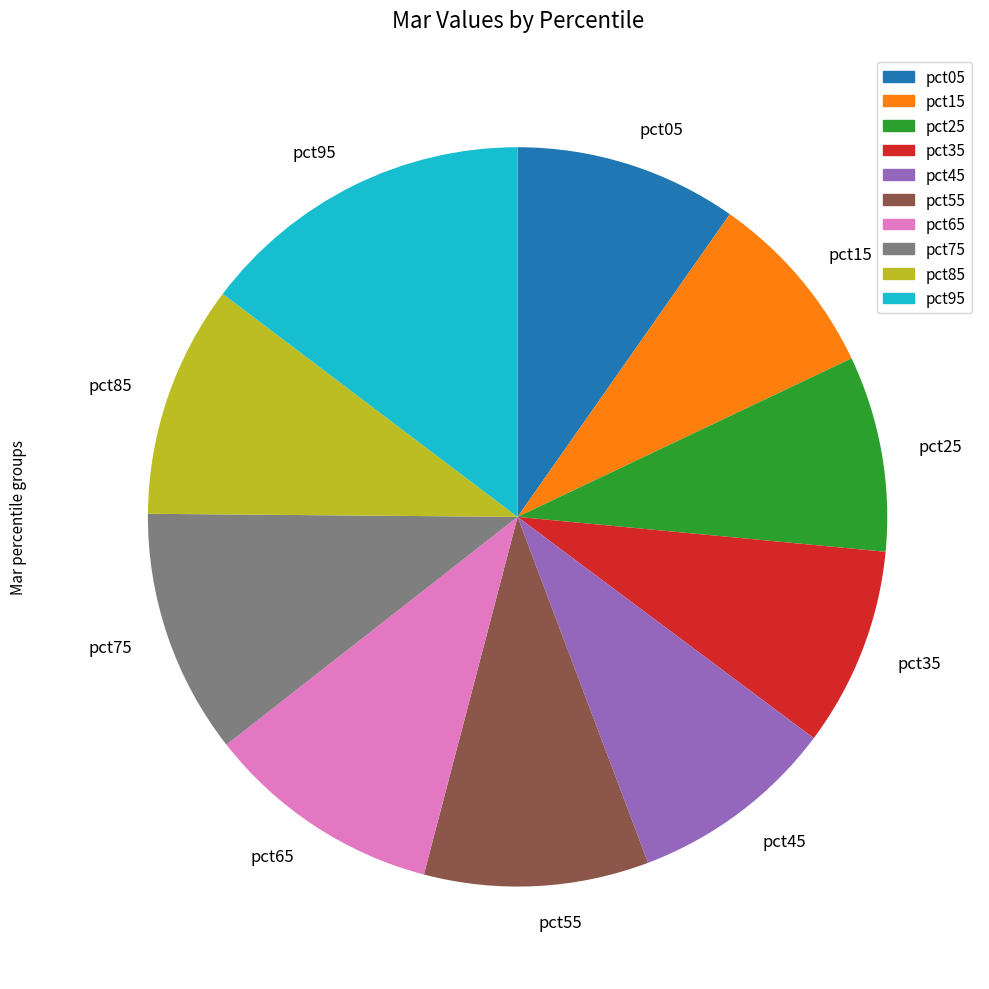

The pct75 slice represents 11% of the pie. True or false?

True